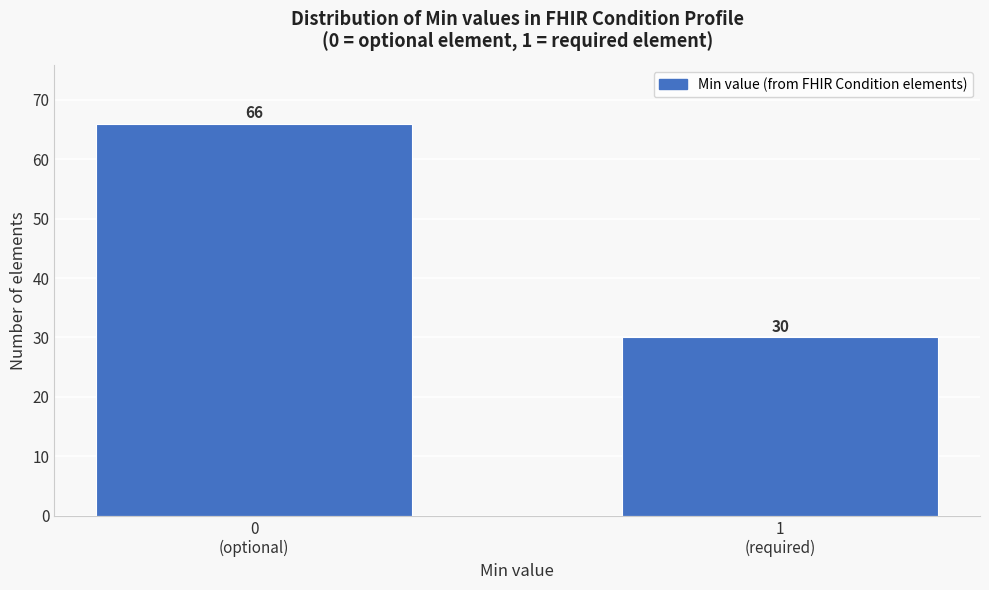

Reading left to right, list all the values displayed in this chart.

66	30